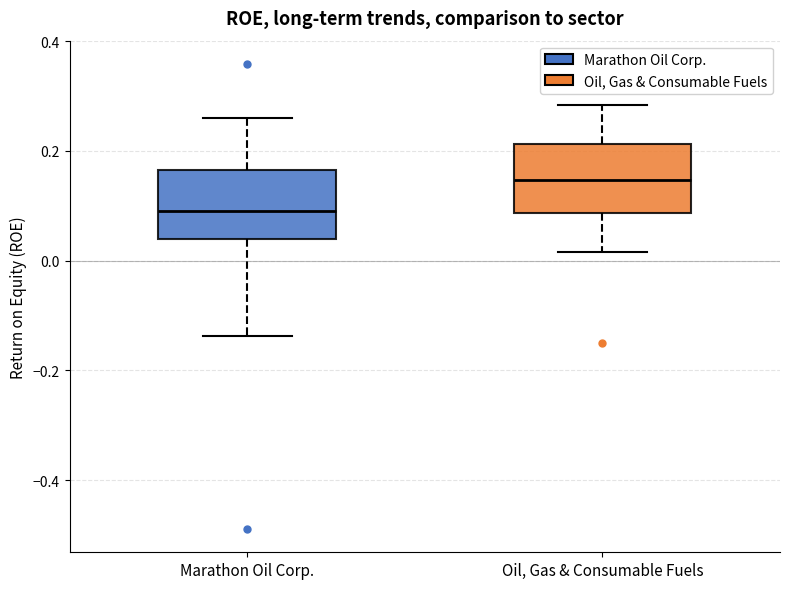

Which box has the highest median line?

Oil, Gas & Consumable Fuels